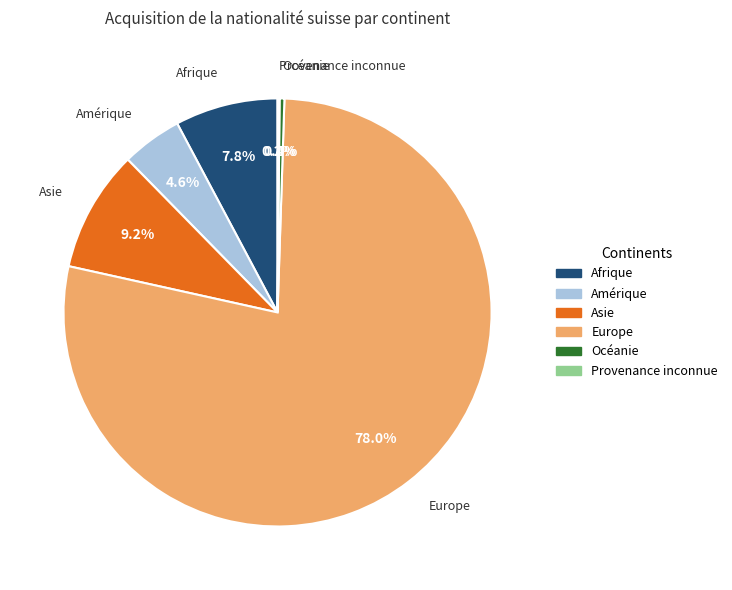

To the nearest percent, what is the difference between the largest and smallest slice percentages?

78%